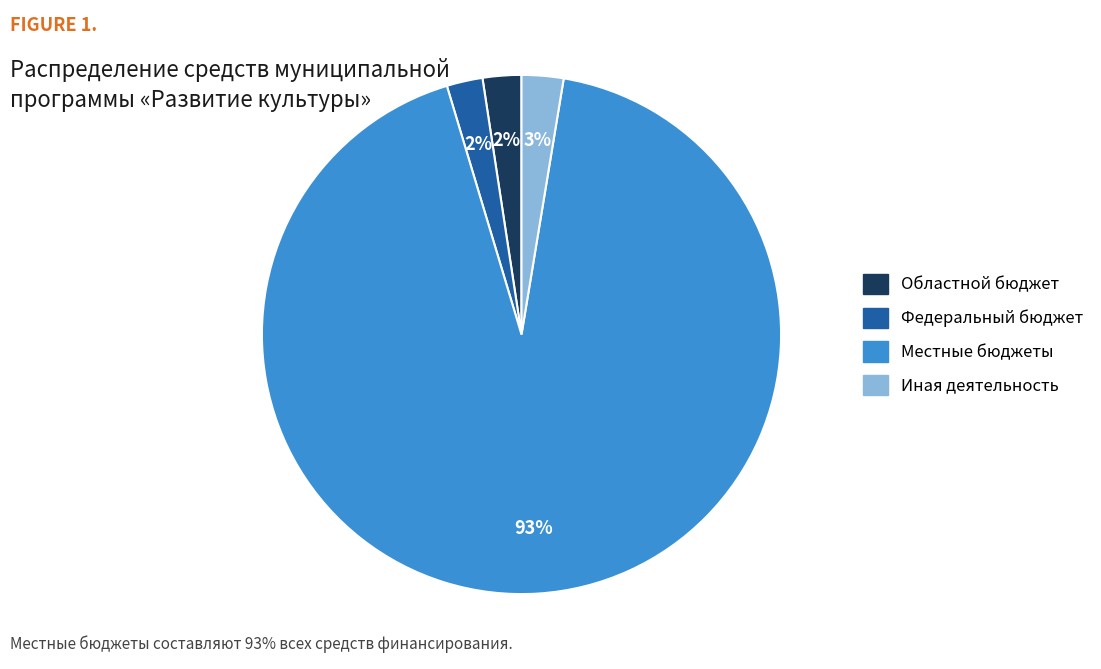

To the nearest percent, what is the average slice percentage?

25%